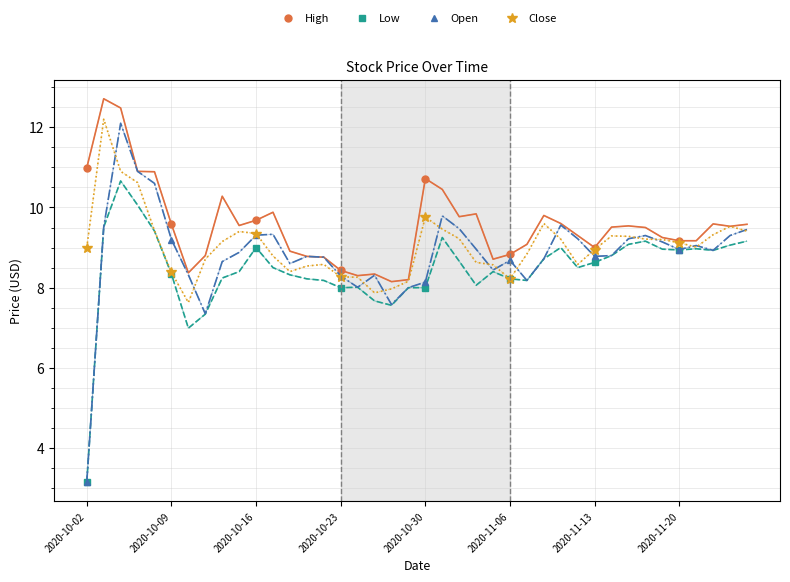

Where is Open nearest to the value 6?

2020-10-30